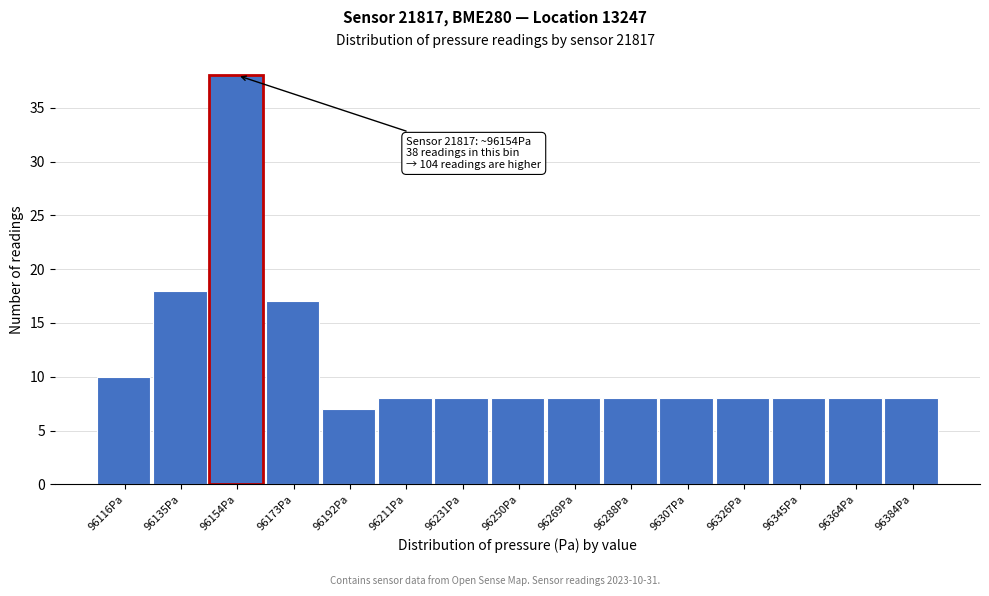

Reading left to right, transcribe all the data shown in this chart.

96116Pa=10	96135Pa=18	96154Pa=38	96173Pa=17	96192Pa=7	96211Pa=8	96231Pa=8	96250Pa=8	96269Pa=8	96288Pa=8	96307Pa=8	96326Pa=8	96345Pa=8	96364Pa=8	96384Pa=8